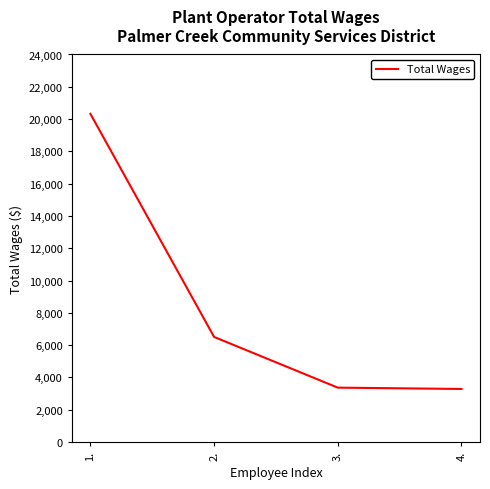

How many series are shown in this chart?

1